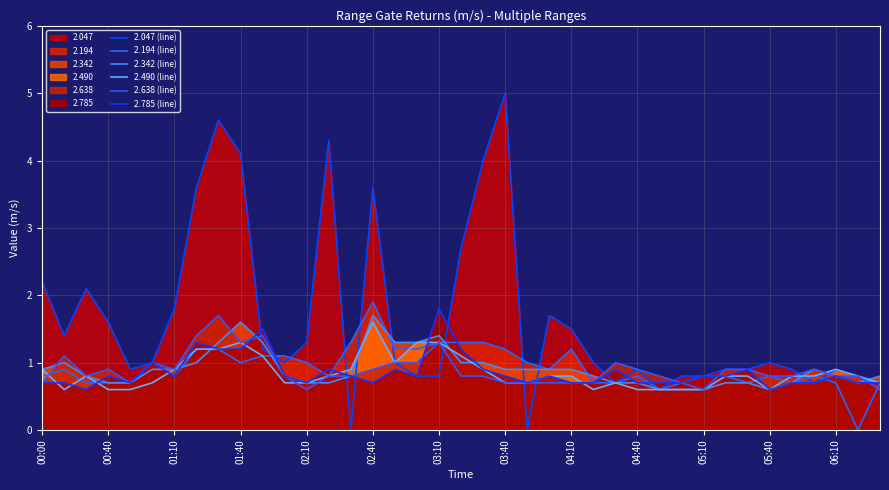

What is the value of the 2.785 (line) point at the 3rd from the left?

0.6